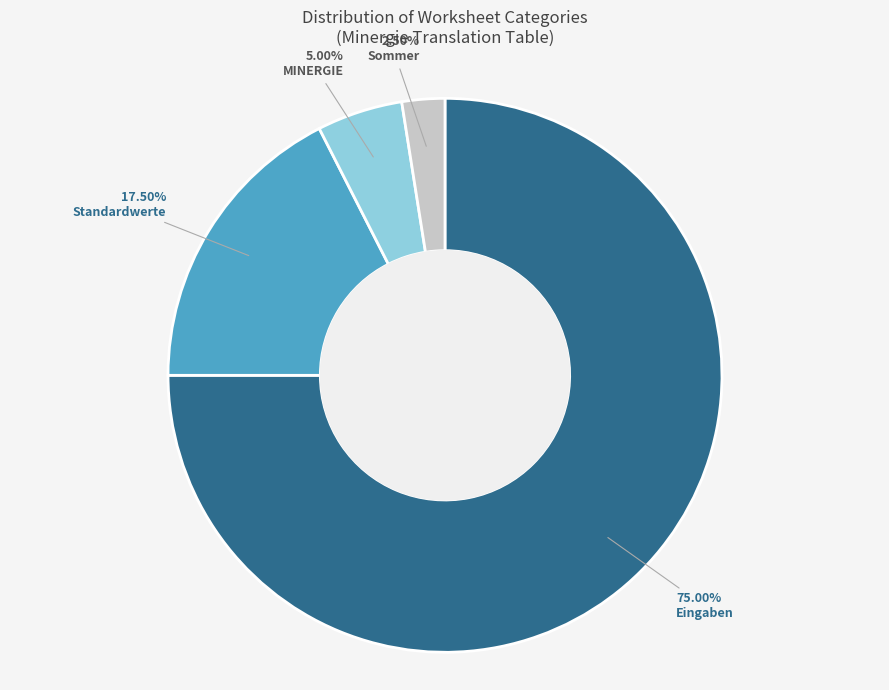

Is there any slice that represents more than half of the pie?

Yes